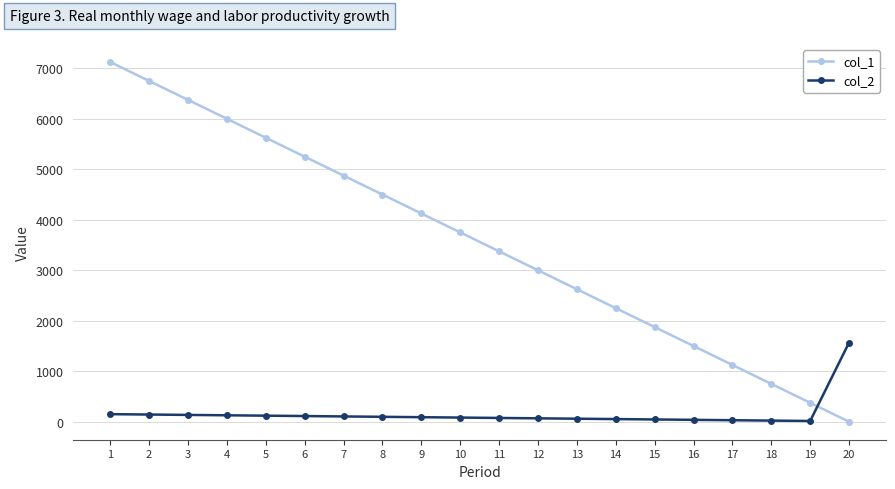

What is the spread (max minus min) of values at 9?

4035.0